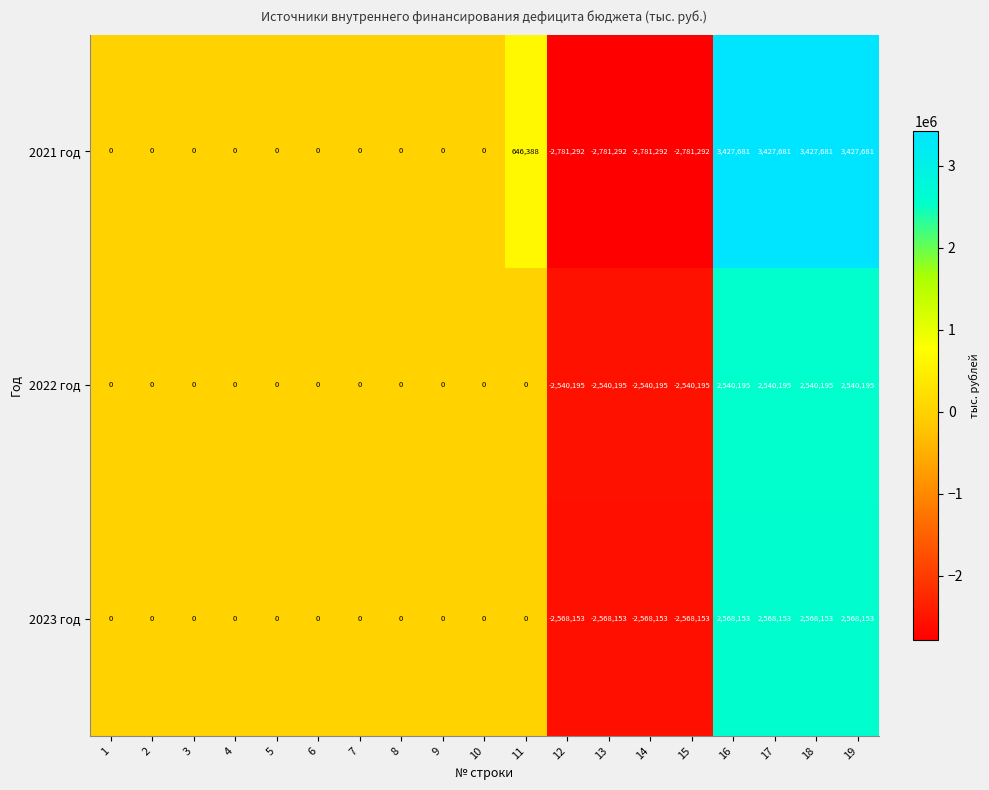

Rank the series by their maximum value, from lowest to highest.

2022 год, 2023 год, 2021 год